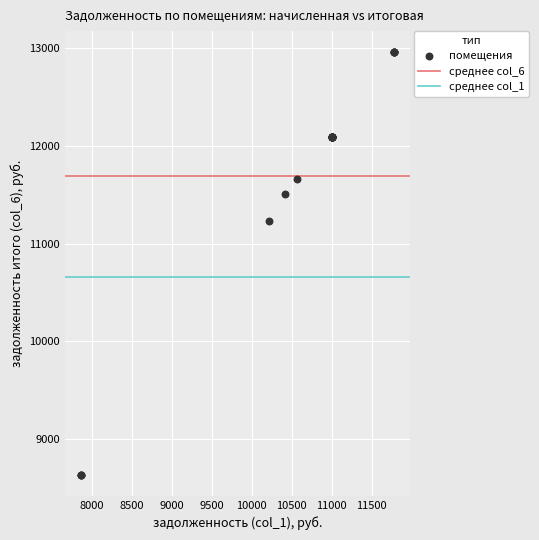

What Y value in the scatter plot is closest to 10797?

11228.9